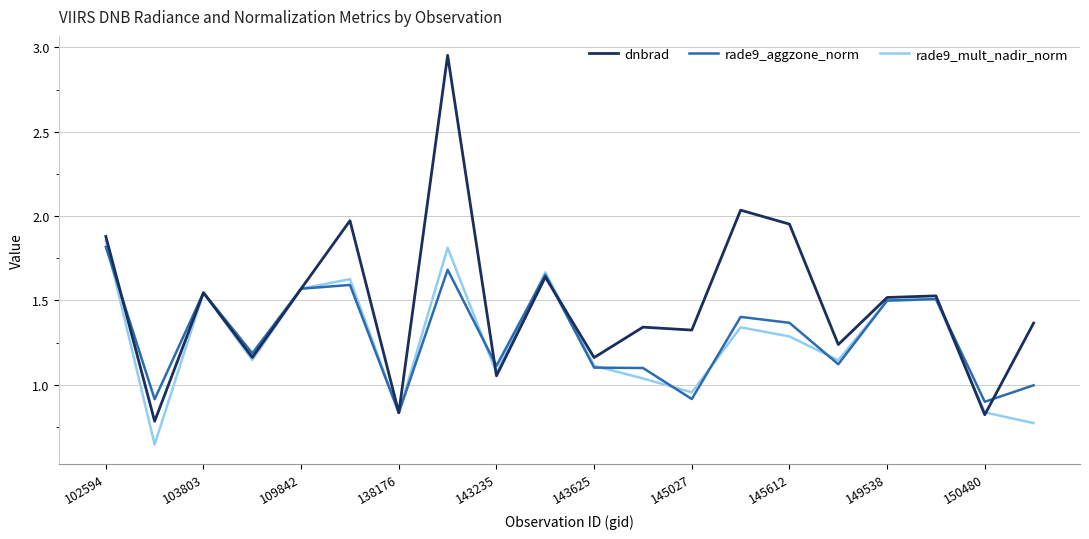

True or false: rade9_aggzone_norm and dnbrad cross at least once.

True